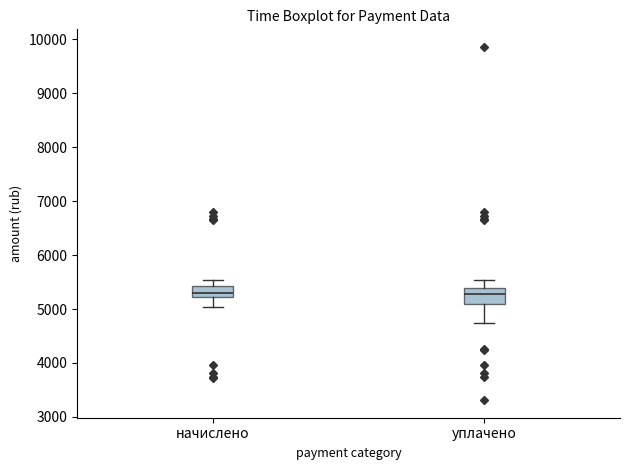

Reading left to right, read every box against the y-axis: the position of its median line, the range the box covers, and the ends of its whiskers. The values are not printed on the chart, so give them approximately, as read against the axis.

начислено: median 5300, box 5200 to 5400, whiskers 5000 to 5500
уплачено: median 5300, box 5100 to 5400, whiskers 4700 to 5500